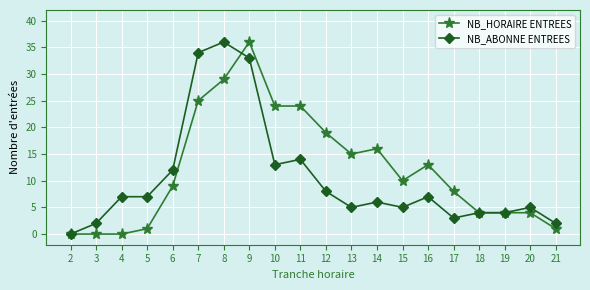

How many categories are shown in the chart?

20